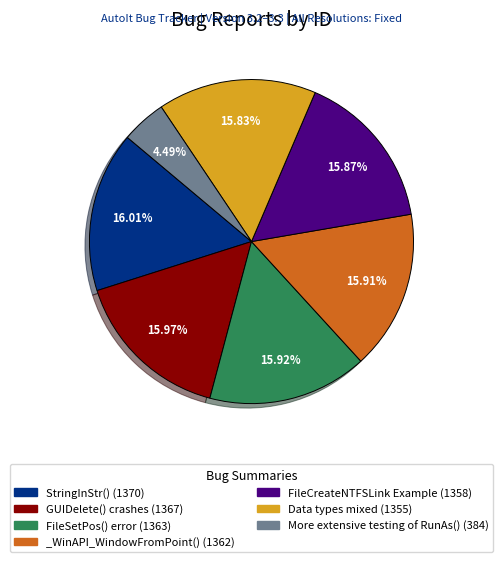

How many segments does this pie chart have?

7